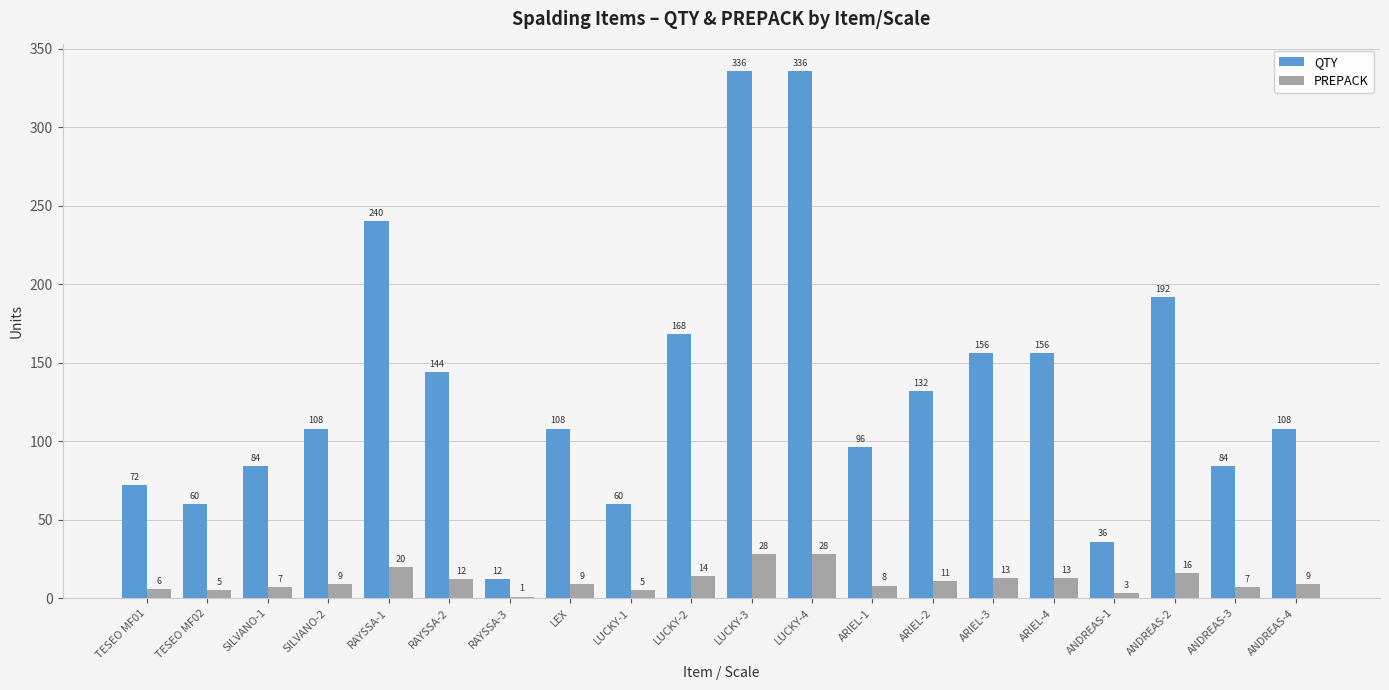

What is the highest value of the QTY series?

336